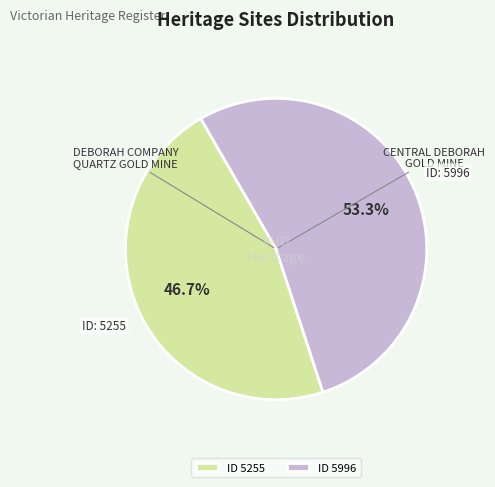

Is the sum of ID 5255 and ID 5996 greater than half?

Yes